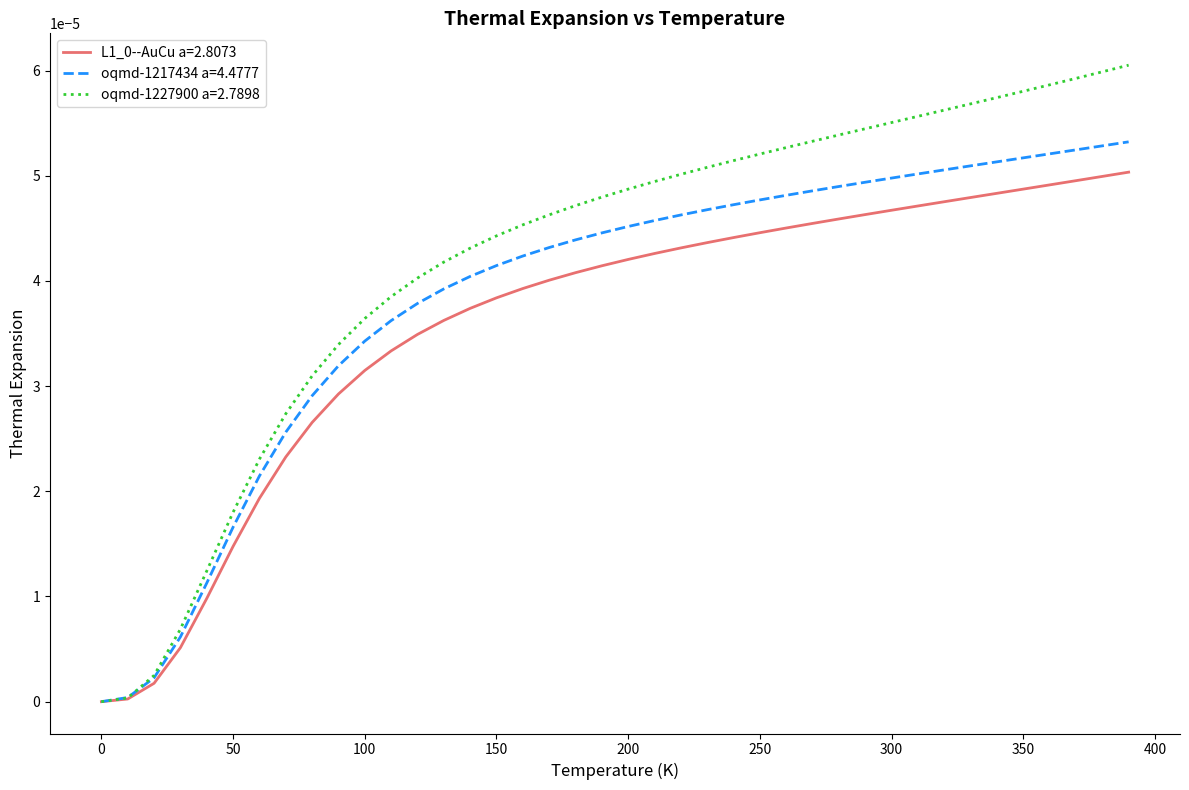

Which series has the largest range (max minus min)?

oqmd-1227900 a=2.7898